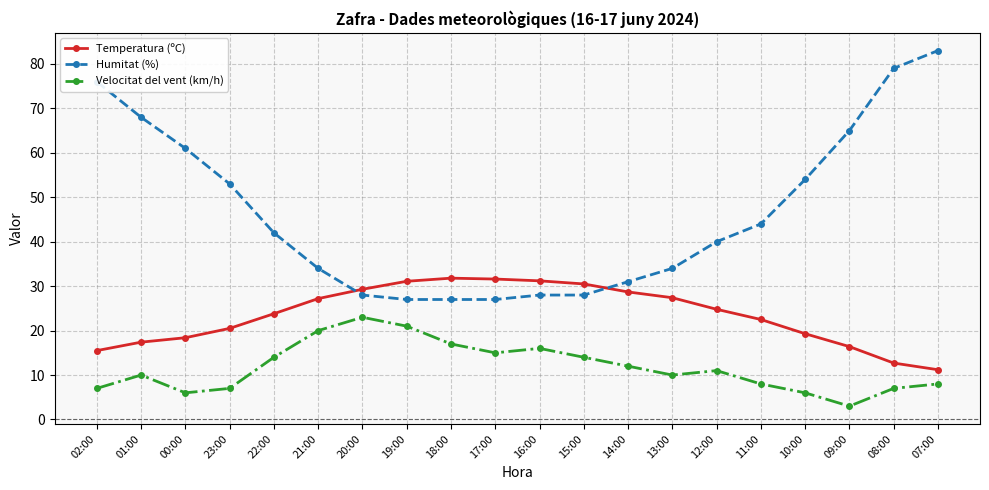

Rank the series at 09:00 from lowest to highest value.

Velocitat del vent (km/h), Temperatura (ºC), Humitat (%)